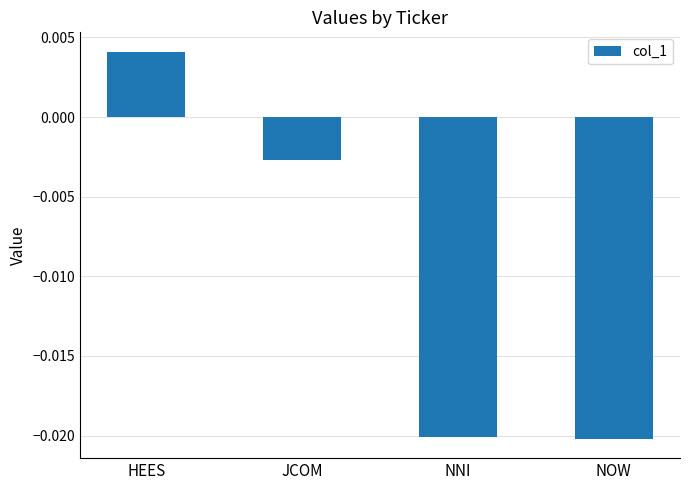

At which label is the value closest to 0?

JCOM